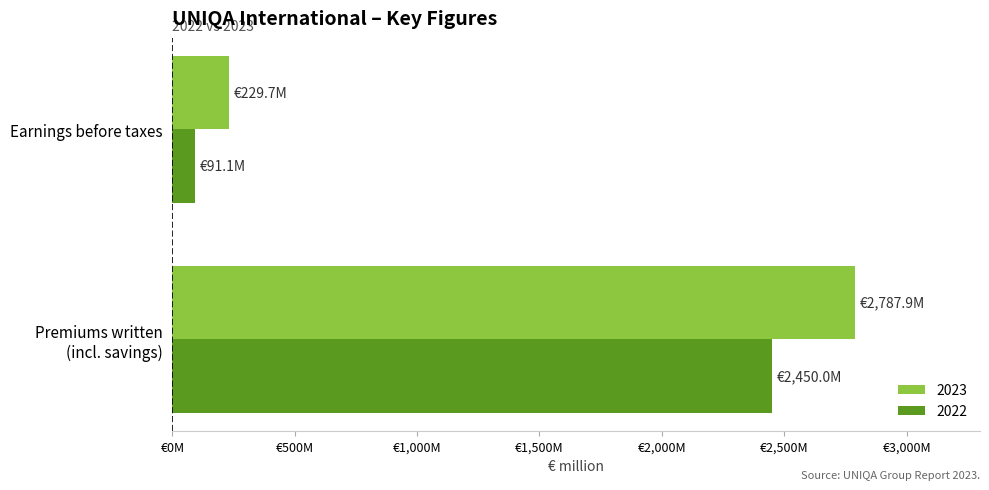

What are all the series names shown in the legend?

2023, 2022